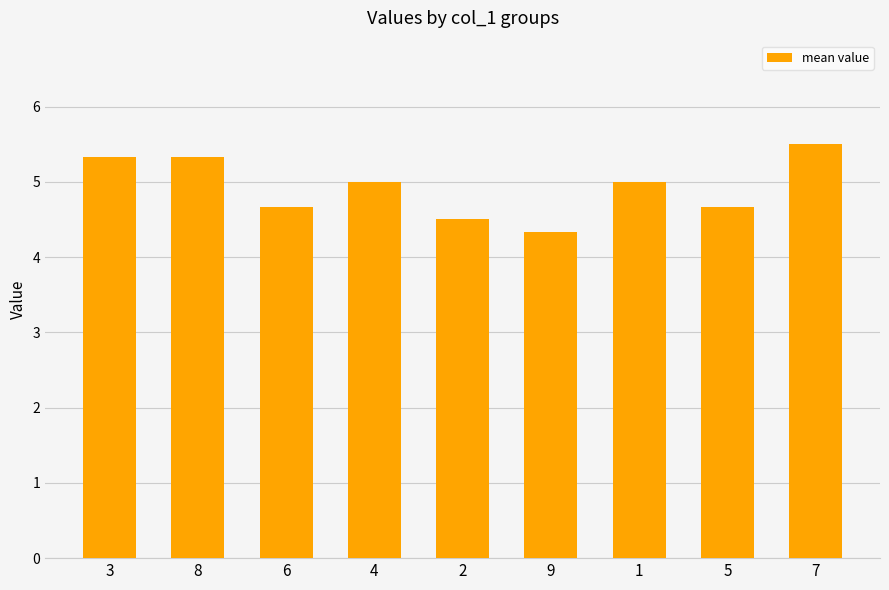

What position from the right is 3?

9